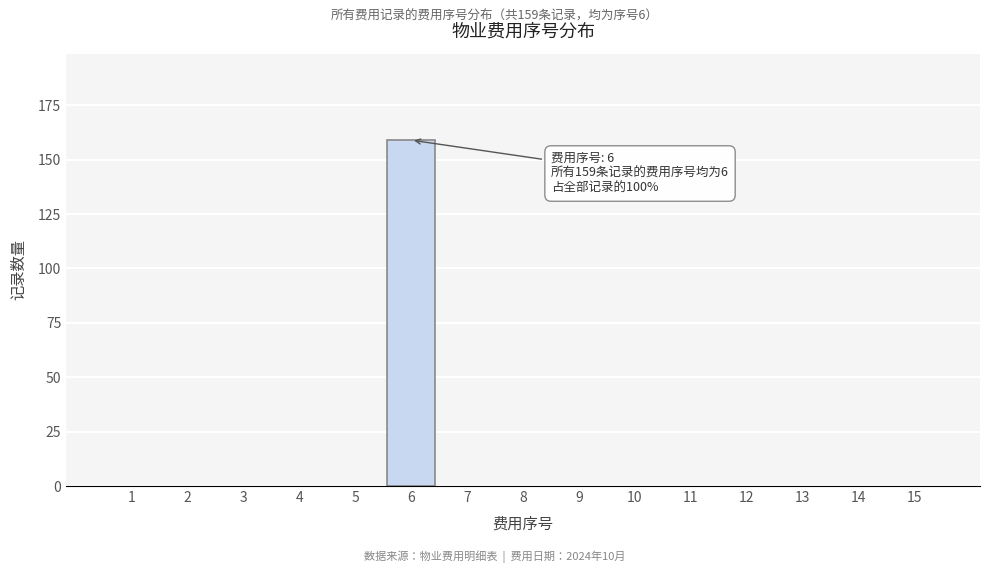

Reading left to right, what are all the values shown in this chart?

1=0	2=0	3=0	4=0	5=0	6=159	7=0	8=0	9=0	10=0	11=0	12=0	13=0	14=0	15=0